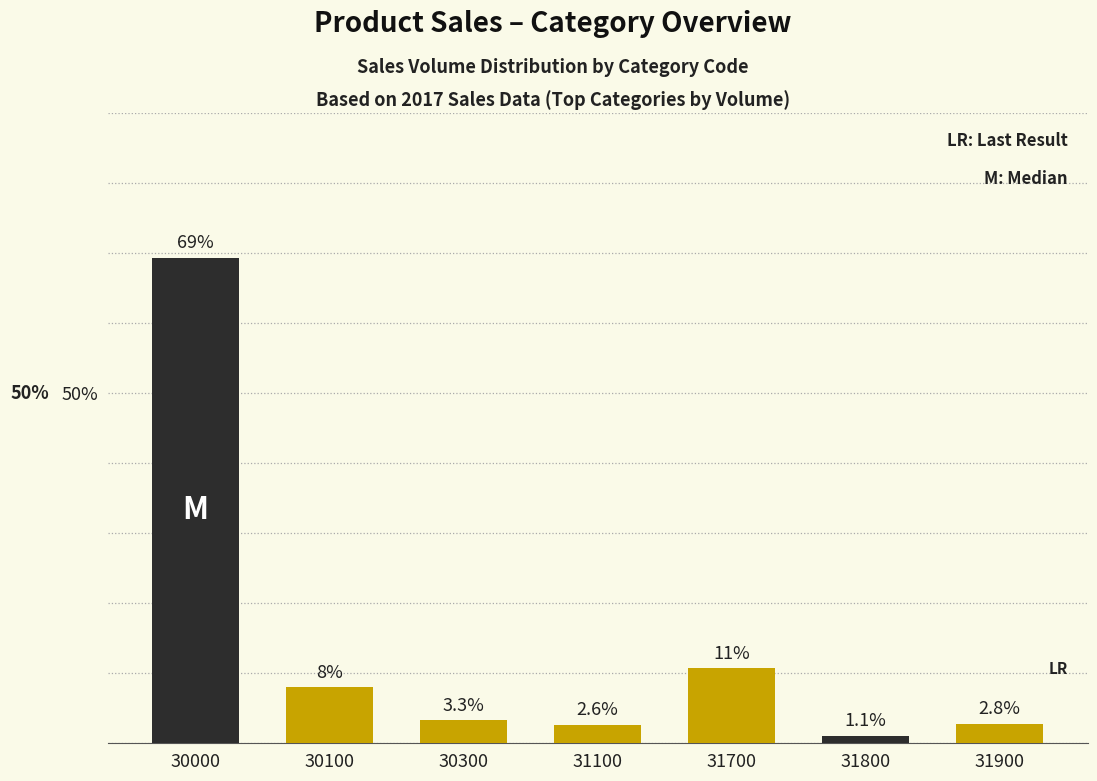

What is the change in value from 30100 to 31100?

-5.4